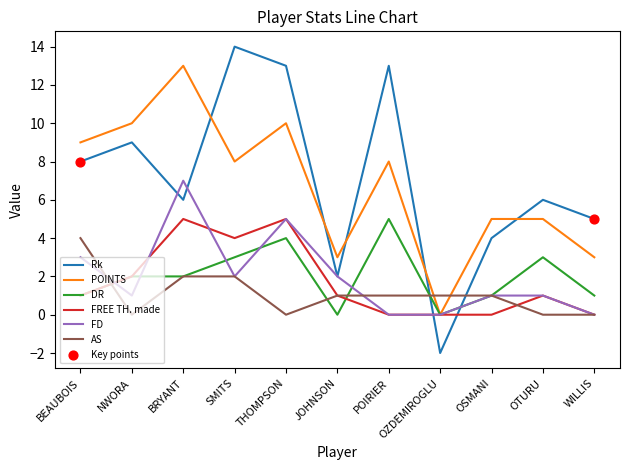

Between POIRIER and OSMANI, which series saw the biggest shift?

Rk